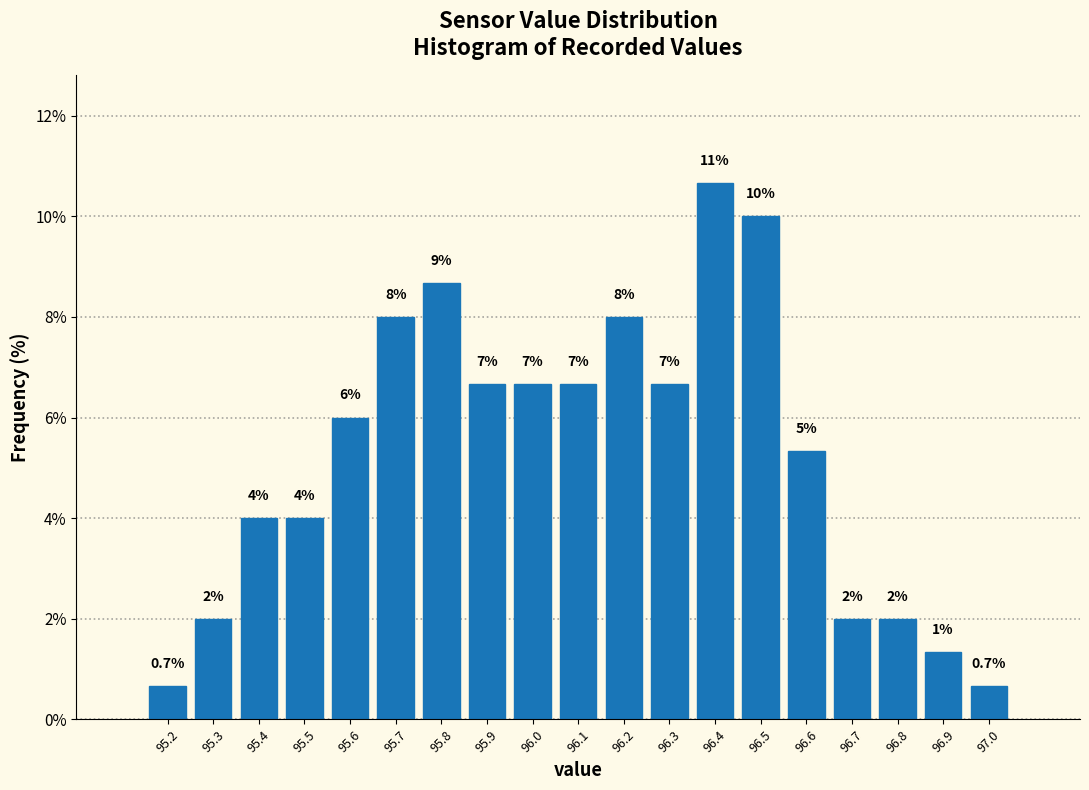

Which range on the x-axis has the tallest bar?

96.35 to 96.45